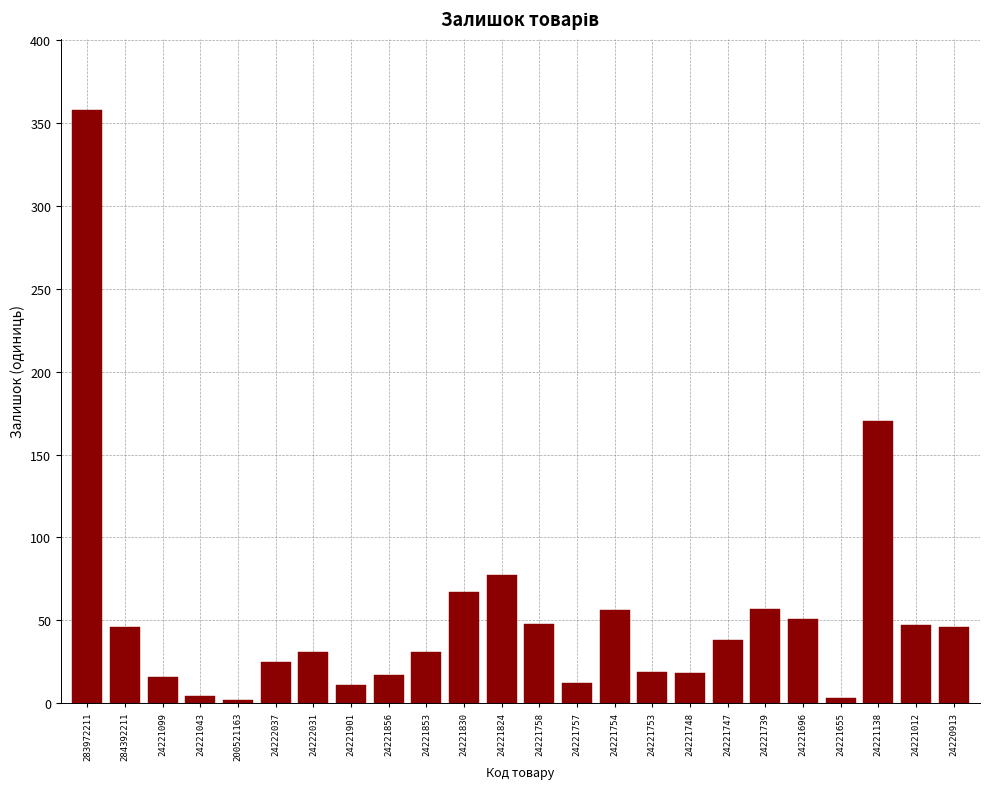

What is the change in value from 24221824 to 24221753?

-58